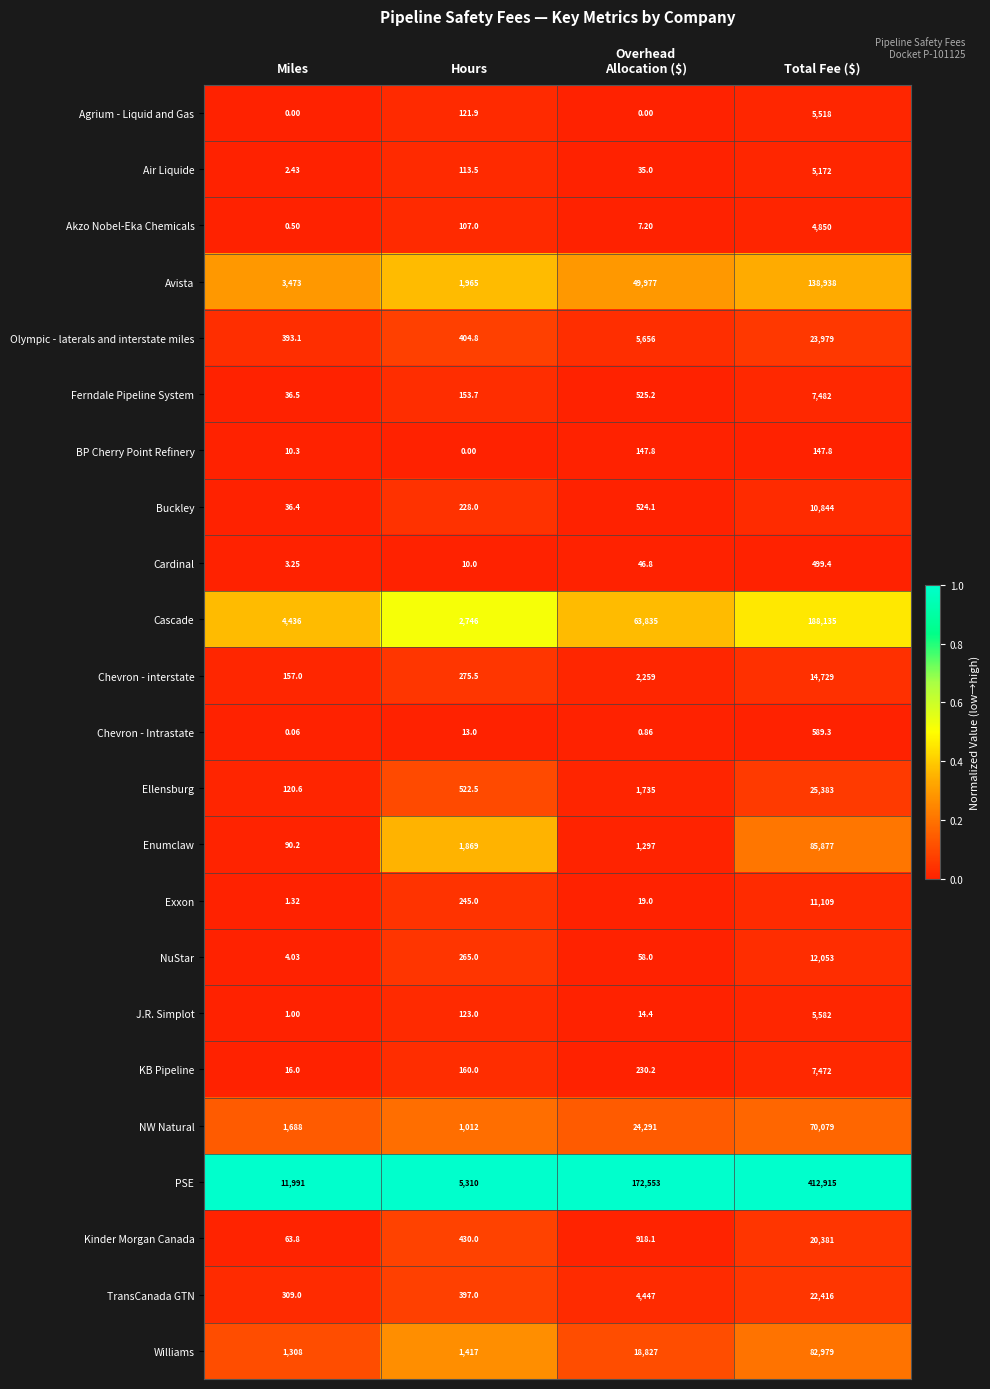

Rank the series by their maximum value, from lowest to highest.

BP Cherry Point Refinery, Cardinal, Chevron - Intrastate, Akzo Nobel-Eka Chemicals, Air Liquide, Agrium - Liquid and Gas, J.R. Simplot, KB Pipeline, Ferndale Pipeline System, Buckley, Exxon, NuStar, Chevron - interstate, Kinder Morgan Canada, TransCanada GTN, Olympic - laterals and interstate miles, Ellensburg, NW Natural, Williams, Enumclaw, Avista, Cascade, PSE